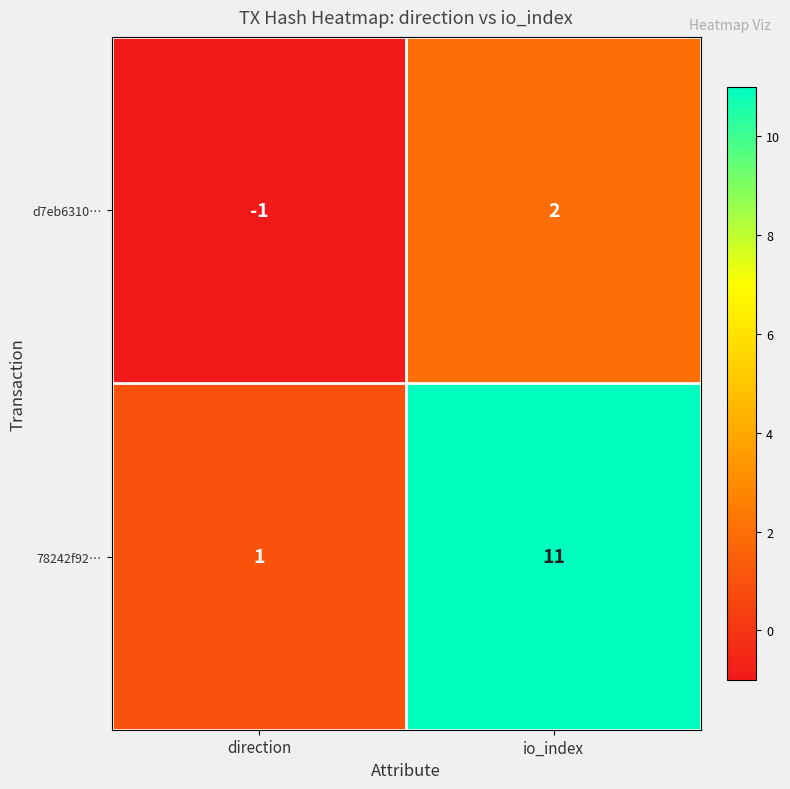

Which series has the largest total across all categories?

78242f92…